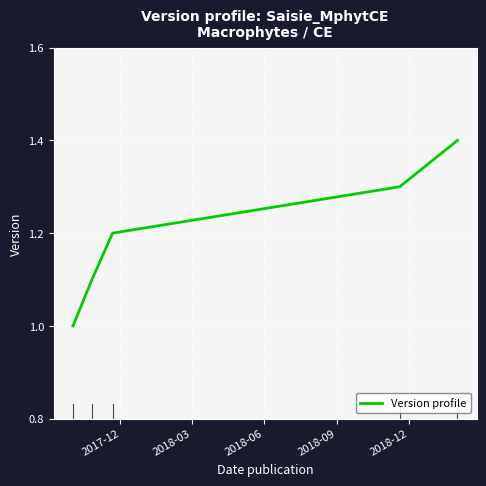

What is the greatest value displayed?

1.4